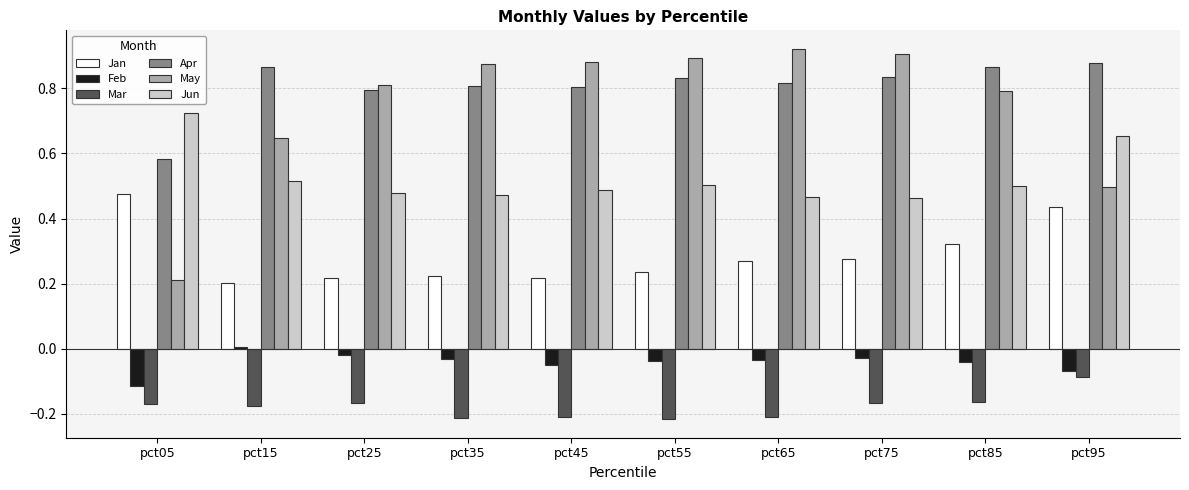

The Feb series shows -0.0 at pct65. True or false?

True